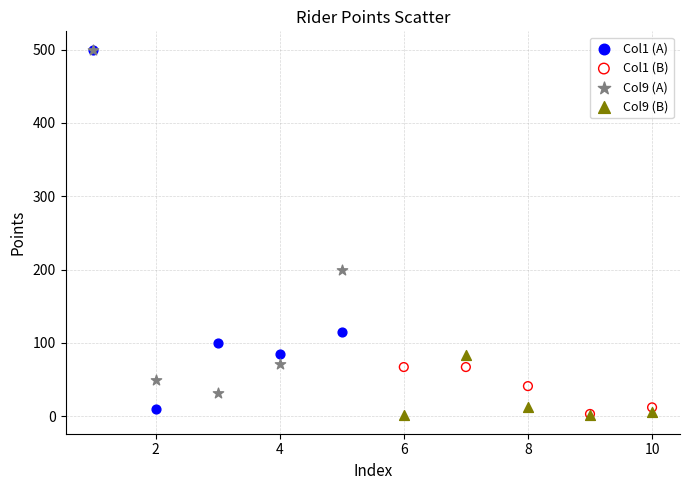

Which series has the widest spread of Y values?

Col1 (A)